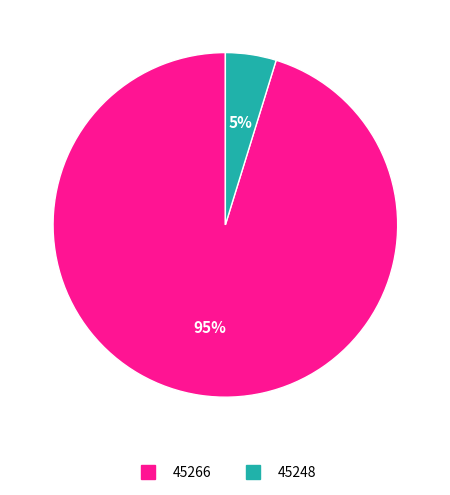

Count the number of slices in the pie.

2